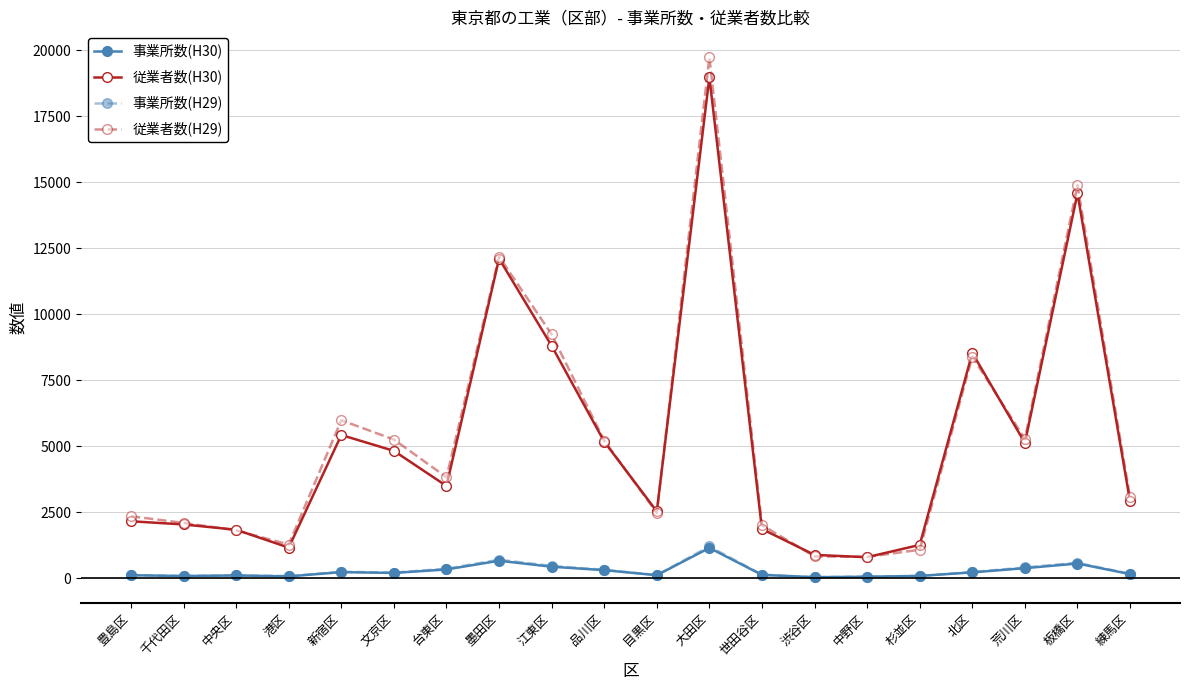

What is the smallest value displayed?

42